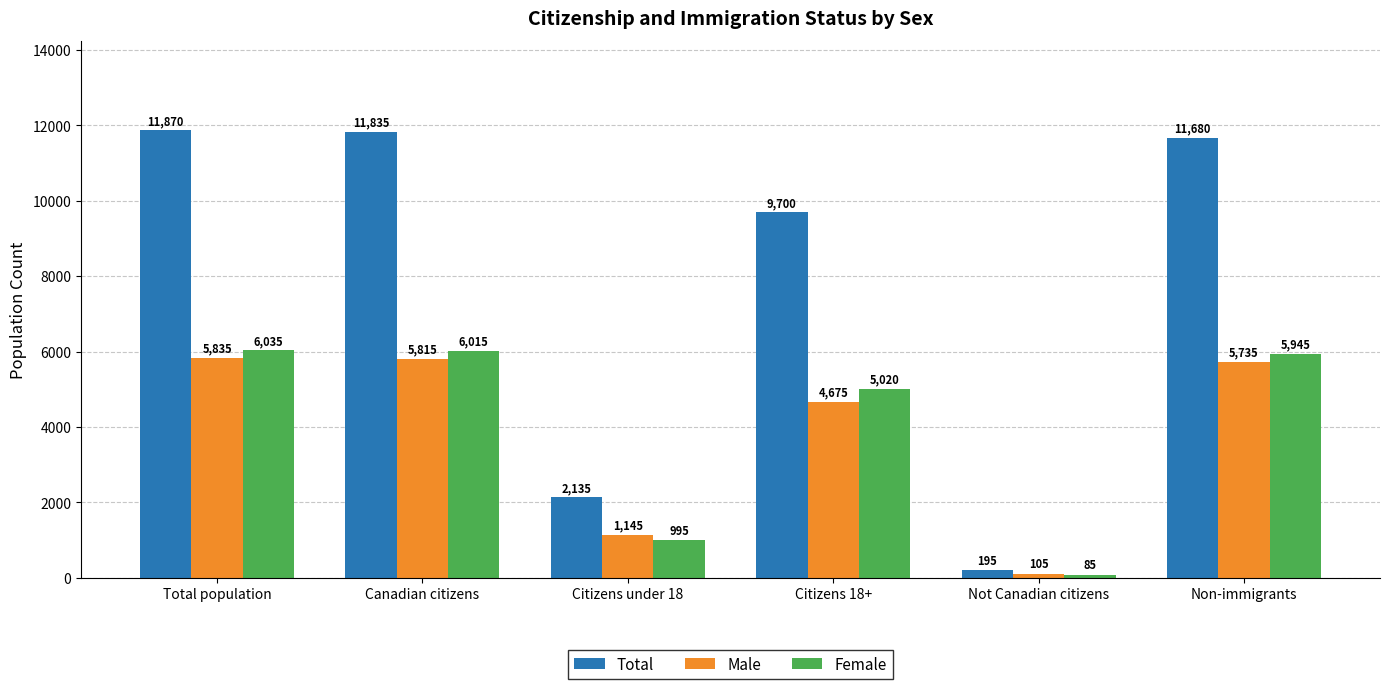

How many bars are there in each group?

3